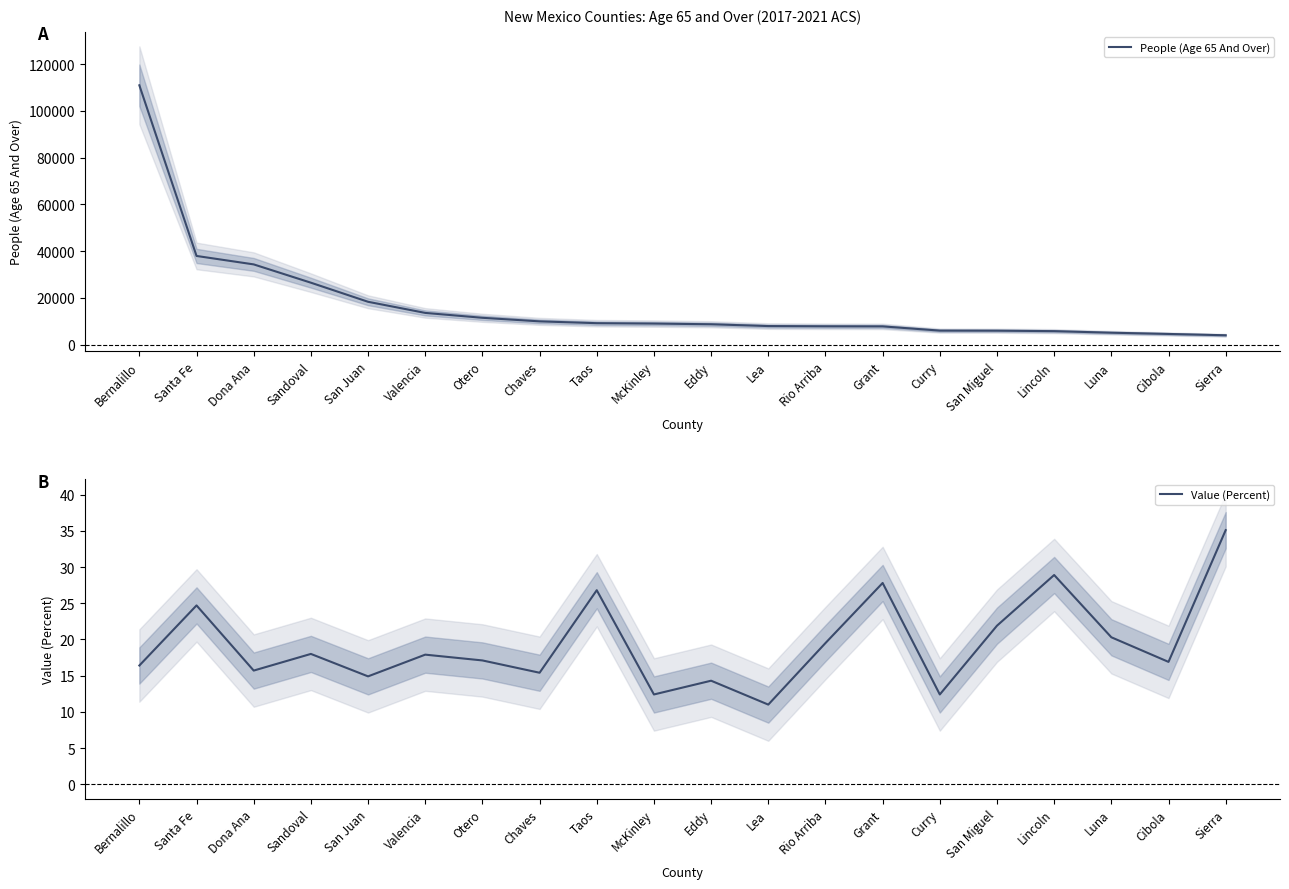

At which label is People (Age 65 And Over) closest to 57490?

Santa Fe